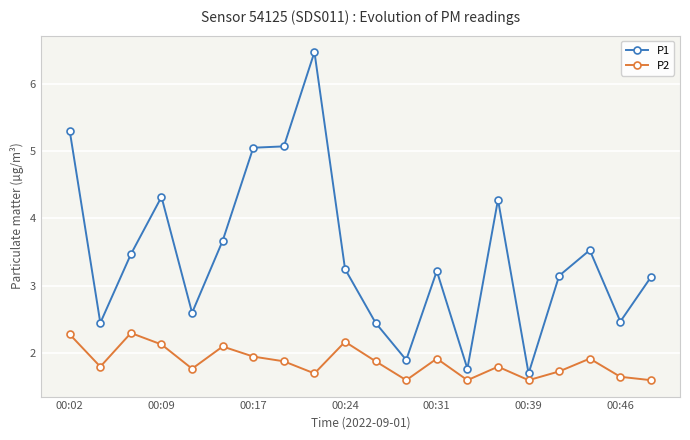

What is the lowest value of the P2 series?

1.6